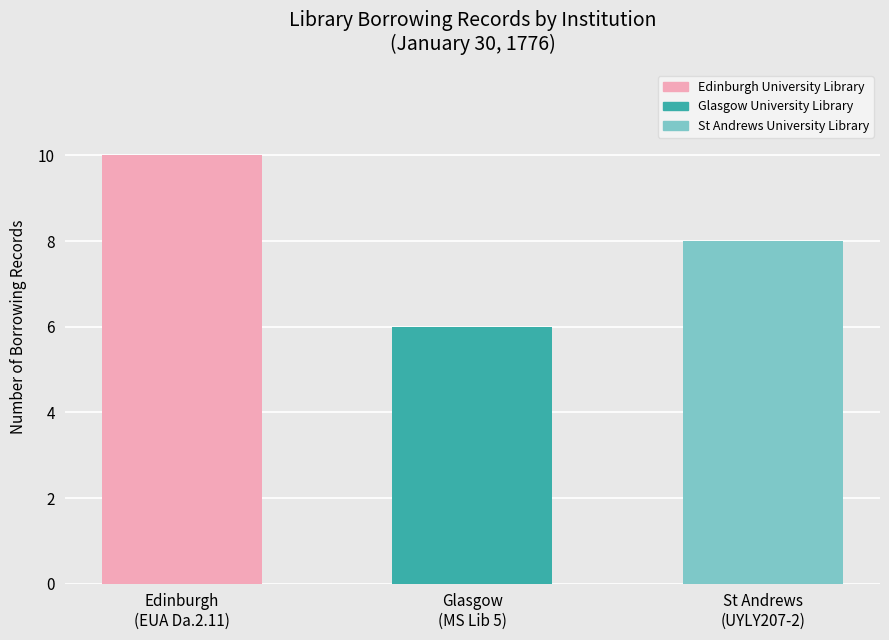

True or false: the data shows 10 at Edinburgh
(EUA Da.2.11).

True